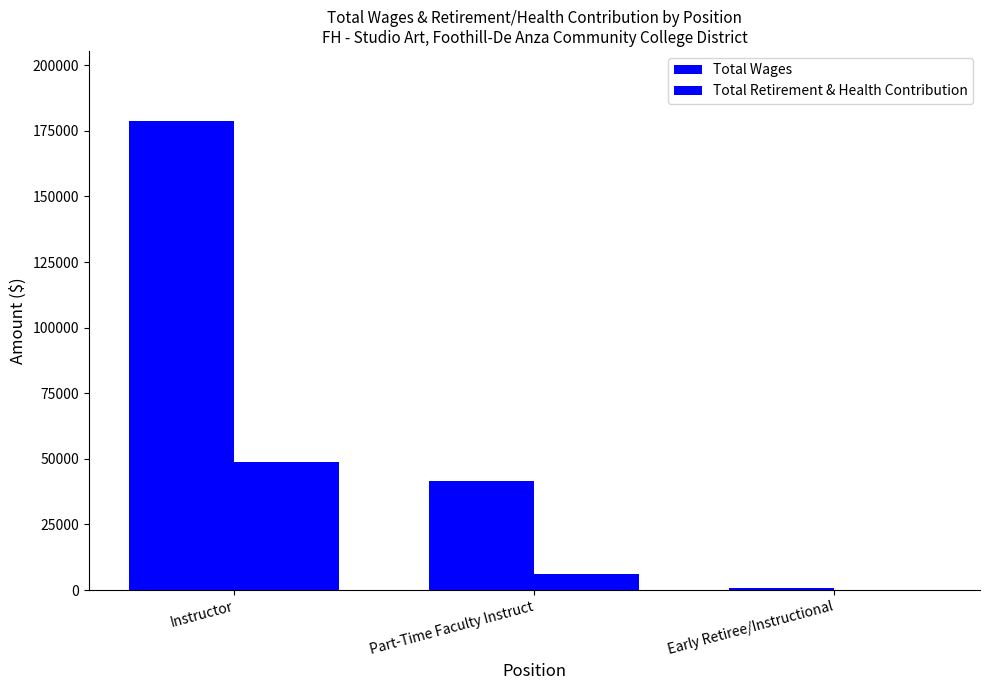

Are the bars horizontal?

No